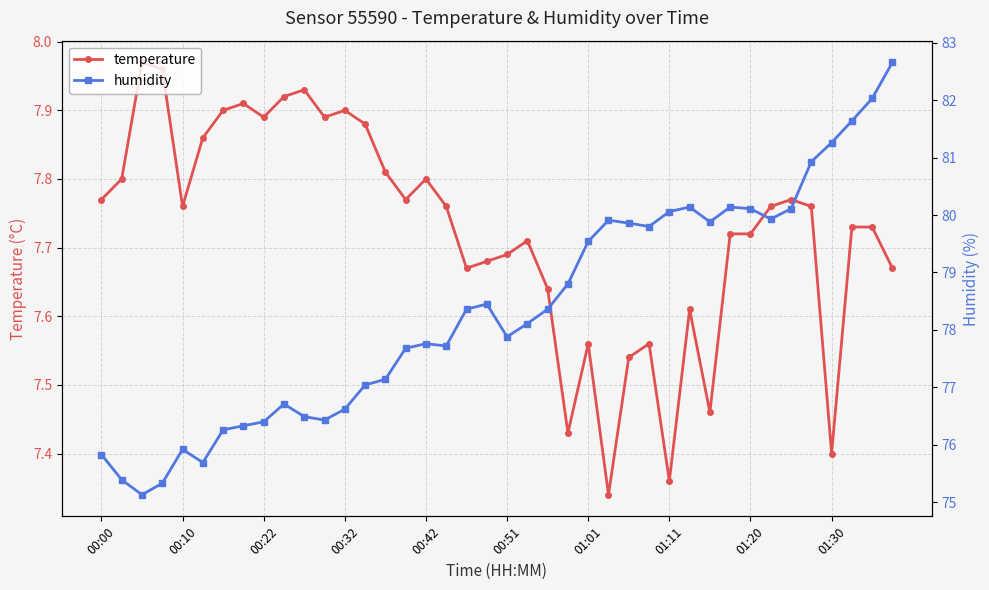

At which category is the sum across all series the highest?

39